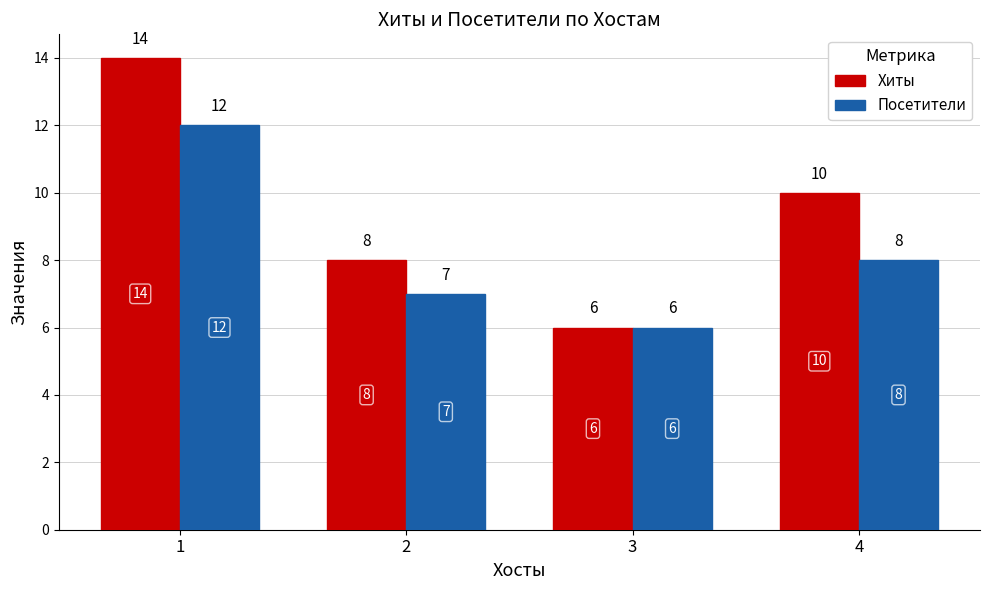

What is the value of the Хиты bar at the 3rd from the left?

6